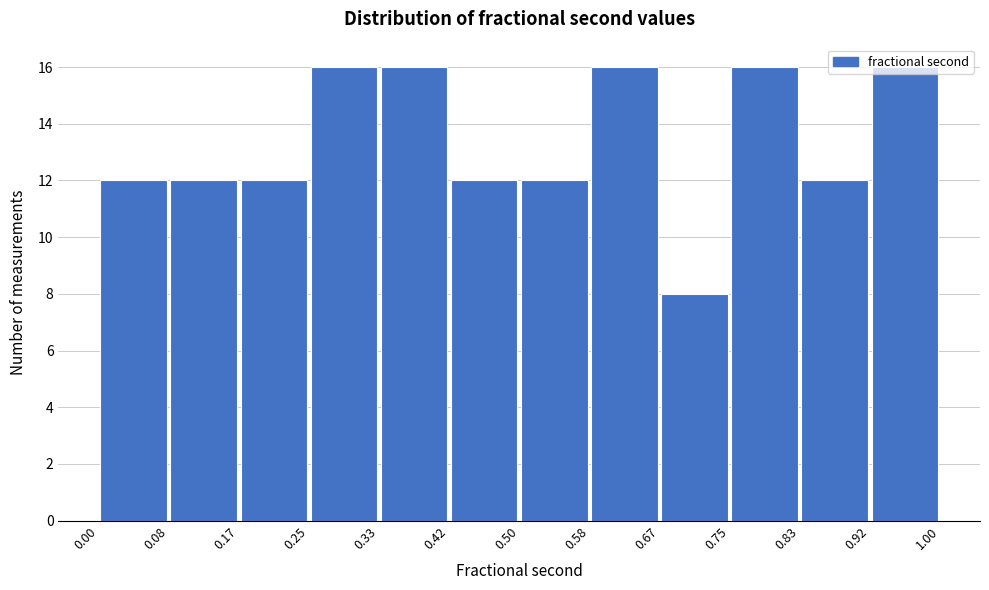

How tall is the bar that spans 0.67 to 0.75 on the x-axis? The values are not printed on the chart, so give them approximately, as read against the axis.

8